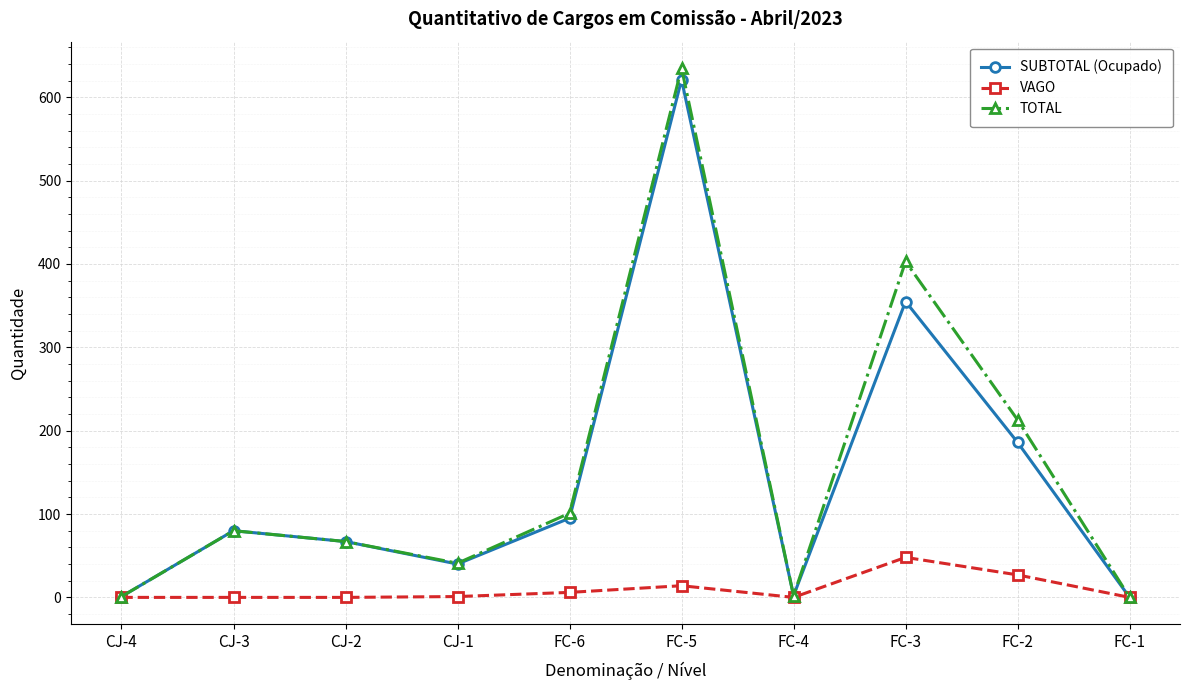

At FC-3, list the series in order from largest to smallest.

TOTAL, SUBTOTAL (Ocupado), VAGO